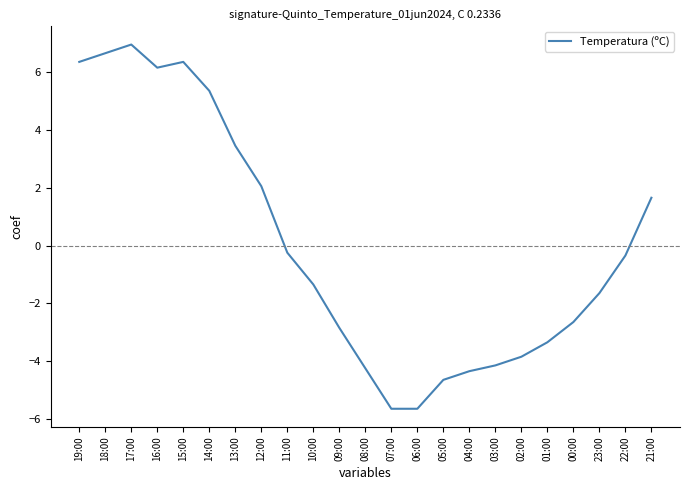

Is it true that the value at 19:00 is 6.4?

True